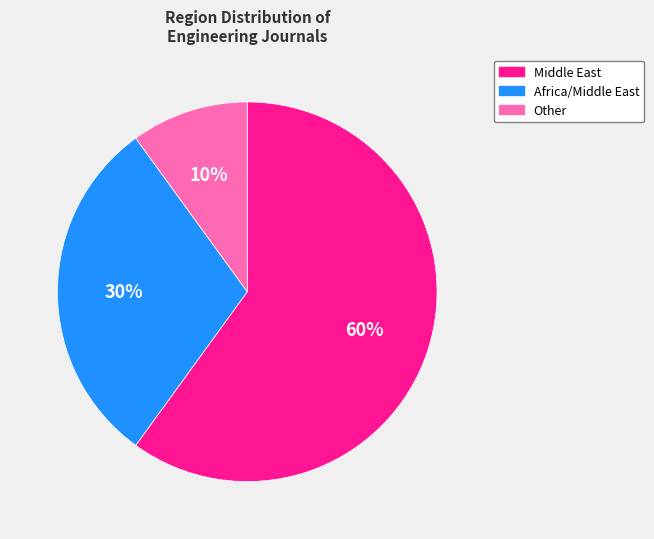

Which category has the biggest portion of the pie?

Middle East